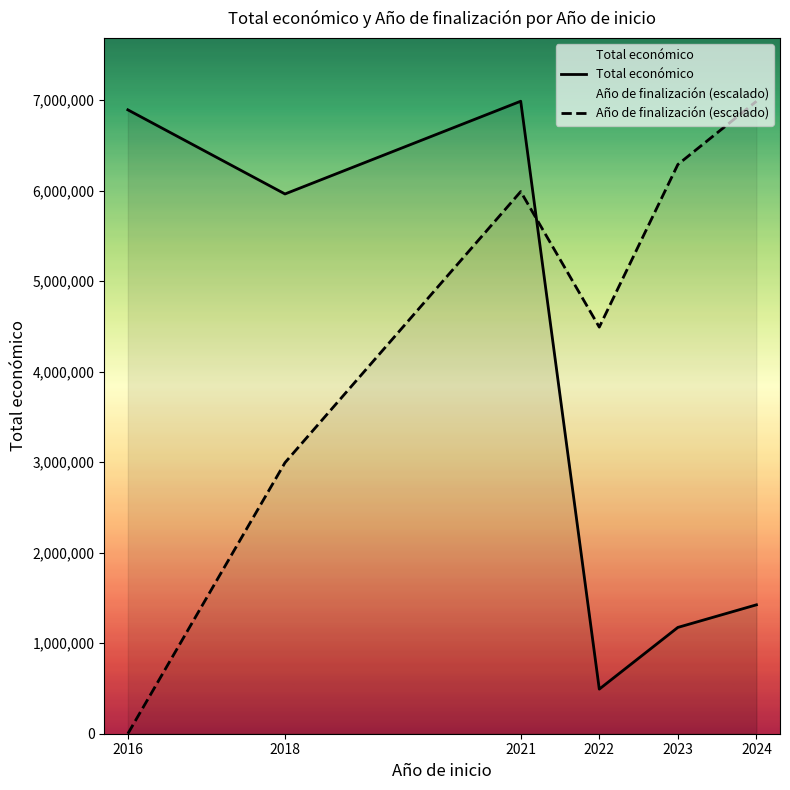

How many interior local valleys does the Total económico series have?

2